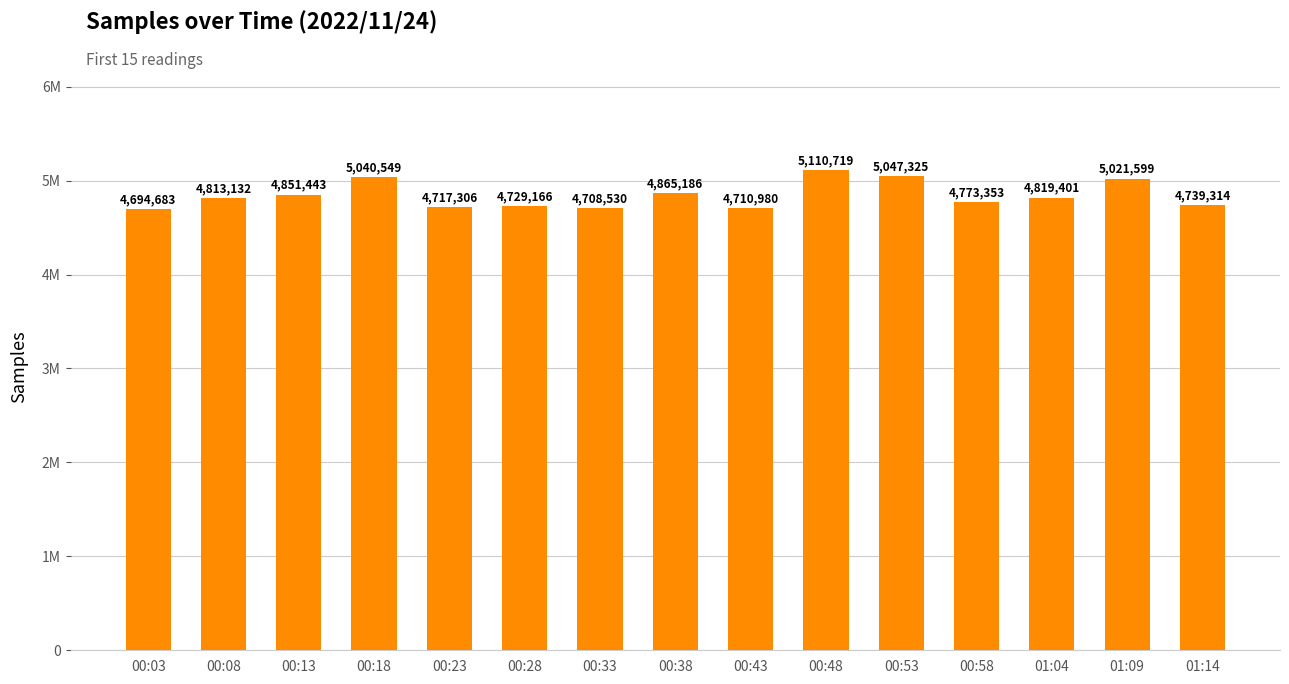

What is the smallest value displayed?

4694683